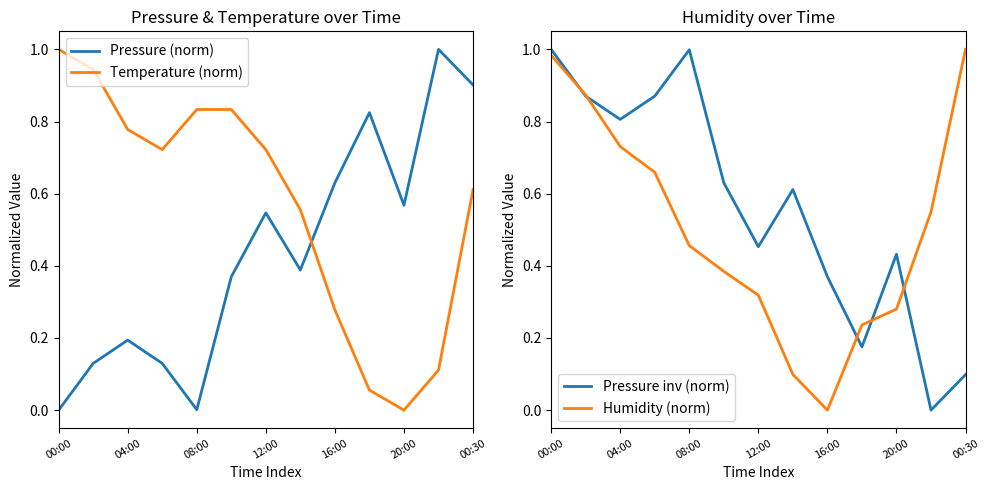

How many intersections are there between Pressure (norm) and Temperature (norm)?

1